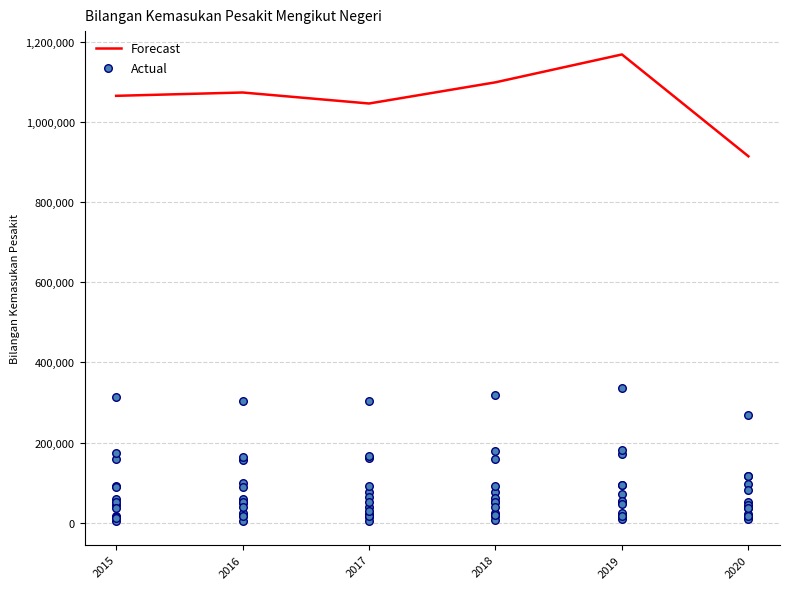

The value of Forecast at 2016 is 636497. True or false?

False